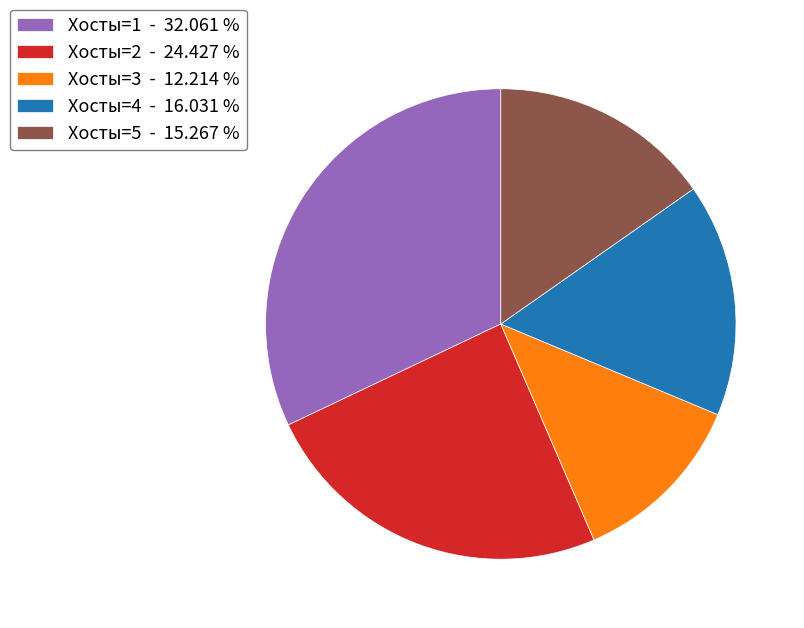

Which slice is the smallest?

Хосты=3 - 12.214 %